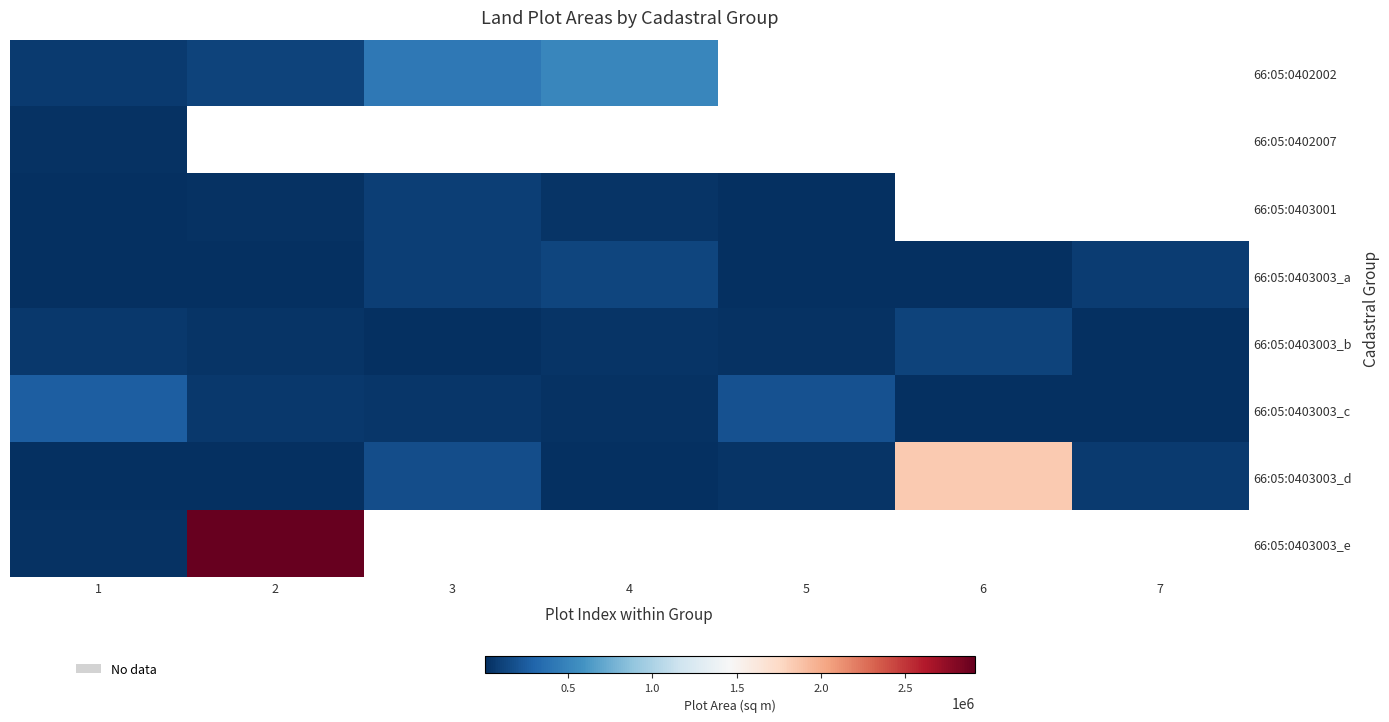

What is the maximum value shown in the chart?

2913595.0